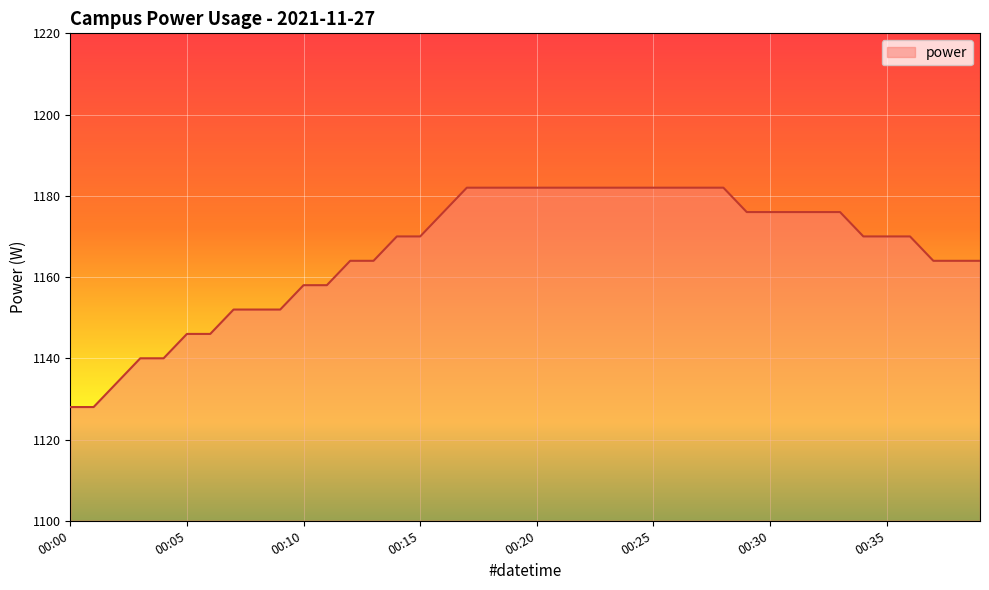

What is the smallest value displayed?

1128